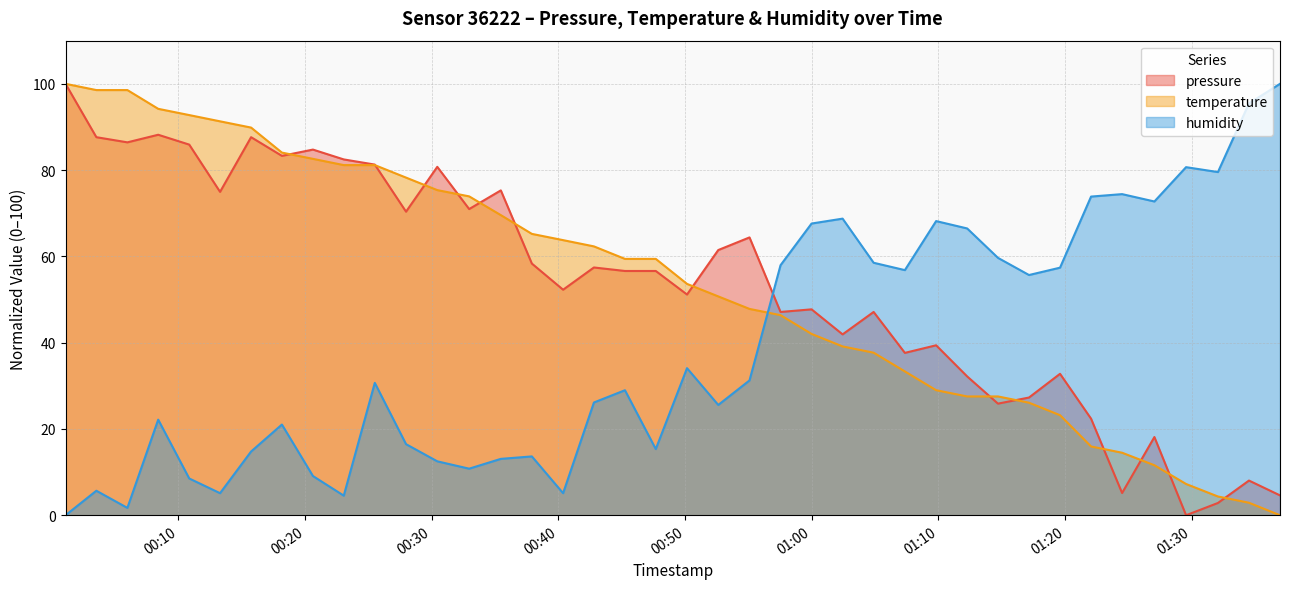

At which category does pressure reach its first local valley?

2022-07-23T00:05:58